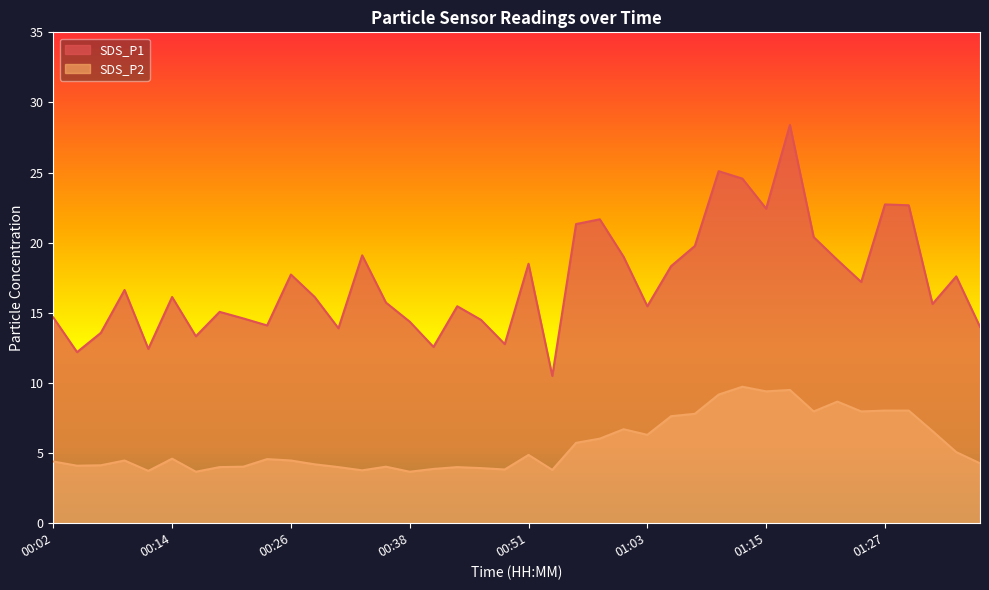

At which category does SDS_P1 reach its first local peak?

00:09